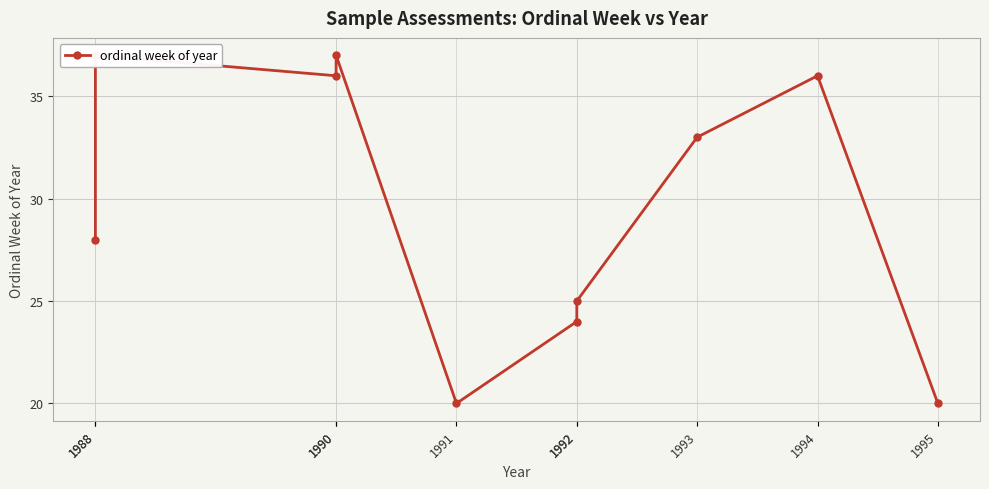

Reading left to right, transcribe all the data shown in this chart.

28	37	36	37	20	24	25	33	36	20